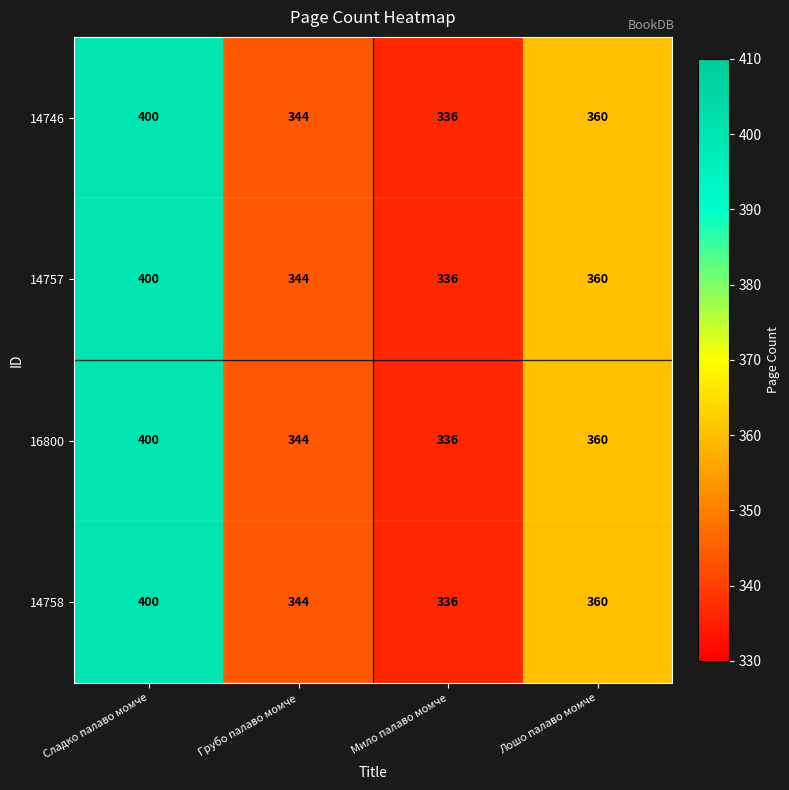

At which category is the sum across all series the highest?

Сладко палаво момче